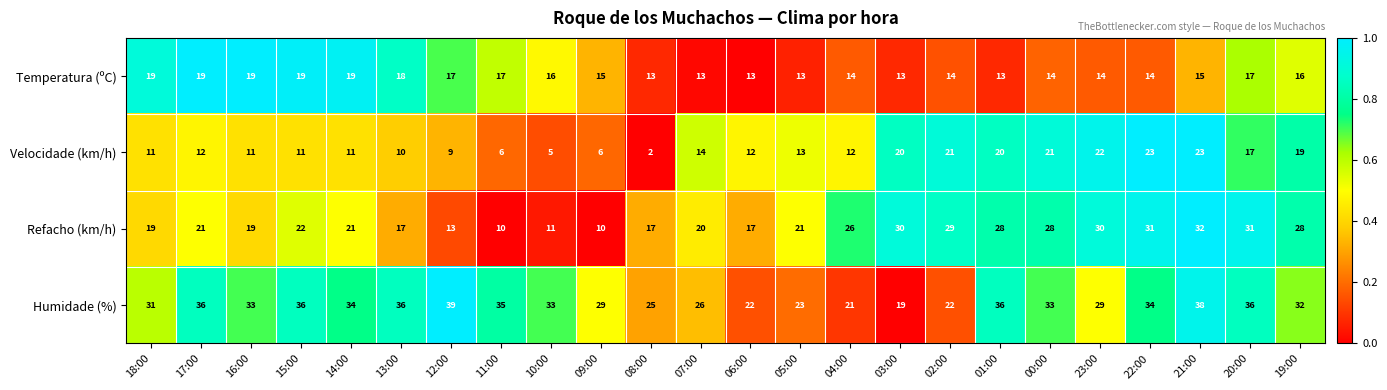

What is the difference between the maximum and minimum values in the Humidade (%) series?

20